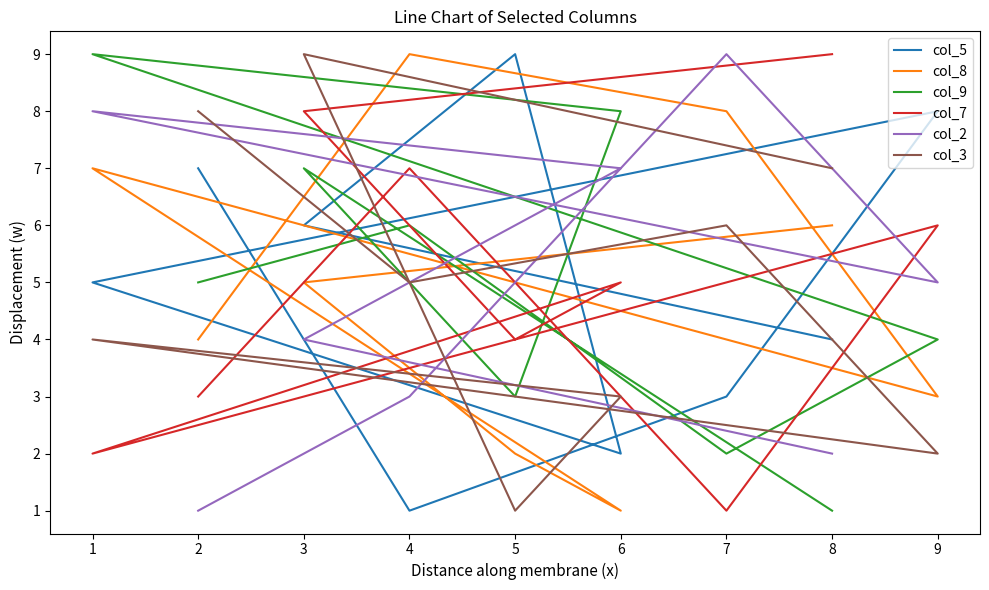

Which series has the widest spread of values?

col_5